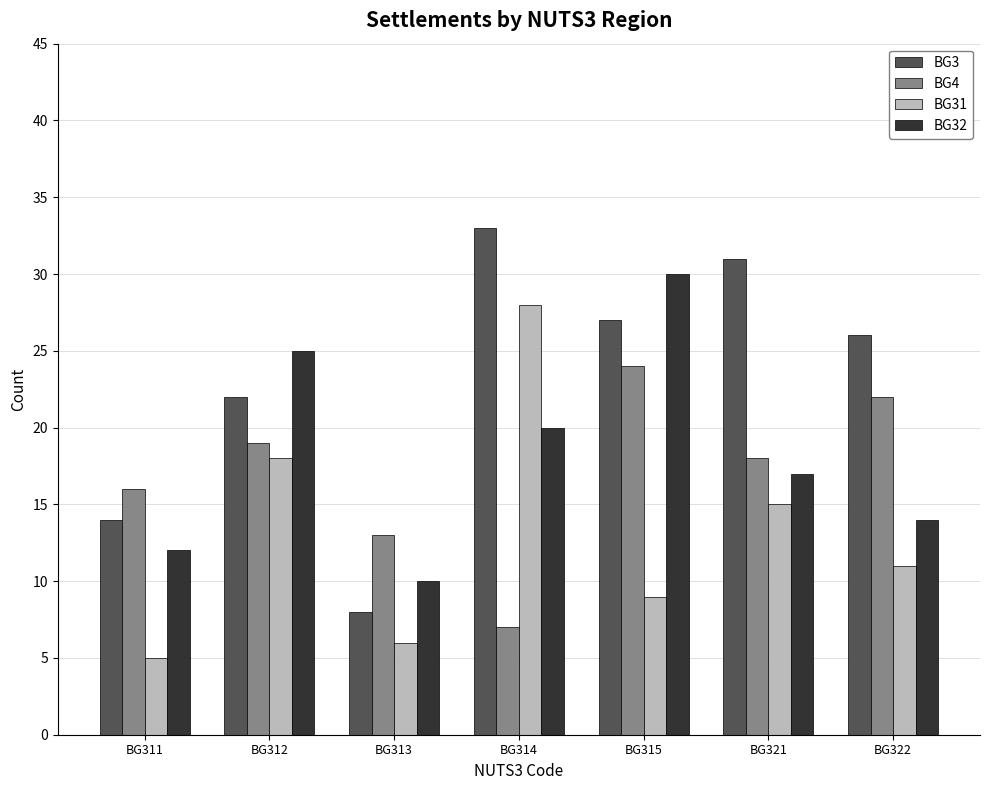

Is it true that BG4 equals 26 at BG321?

False